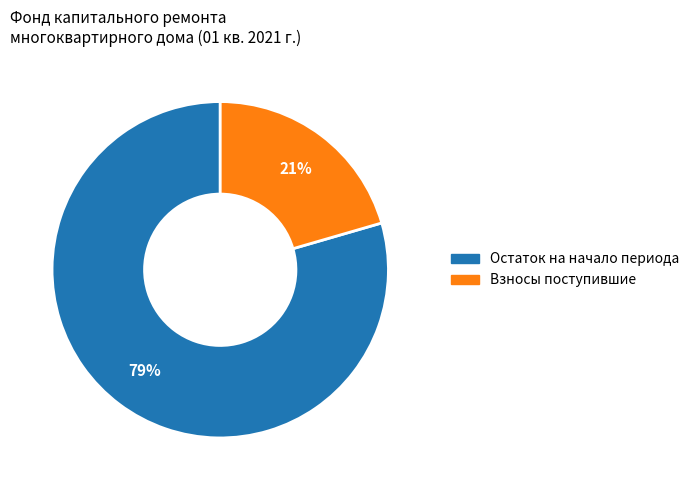

What percentage is the Остаток на начало периода slice, to the nearest percent?

79%